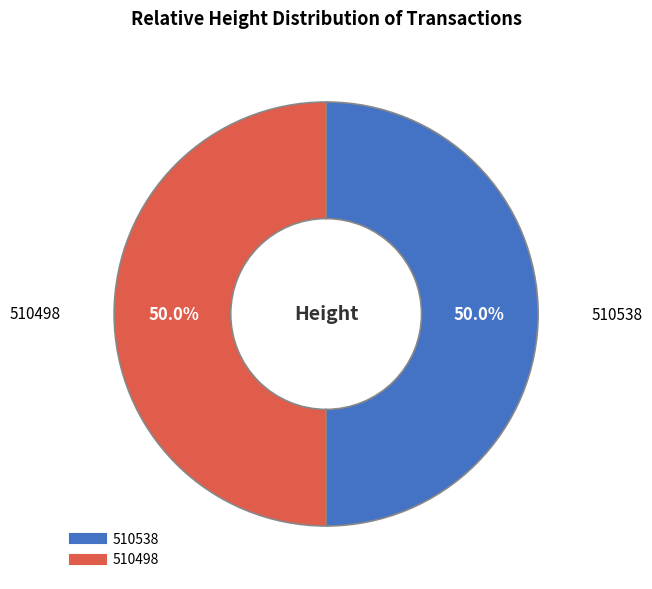

How many segments does this pie chart have?

2